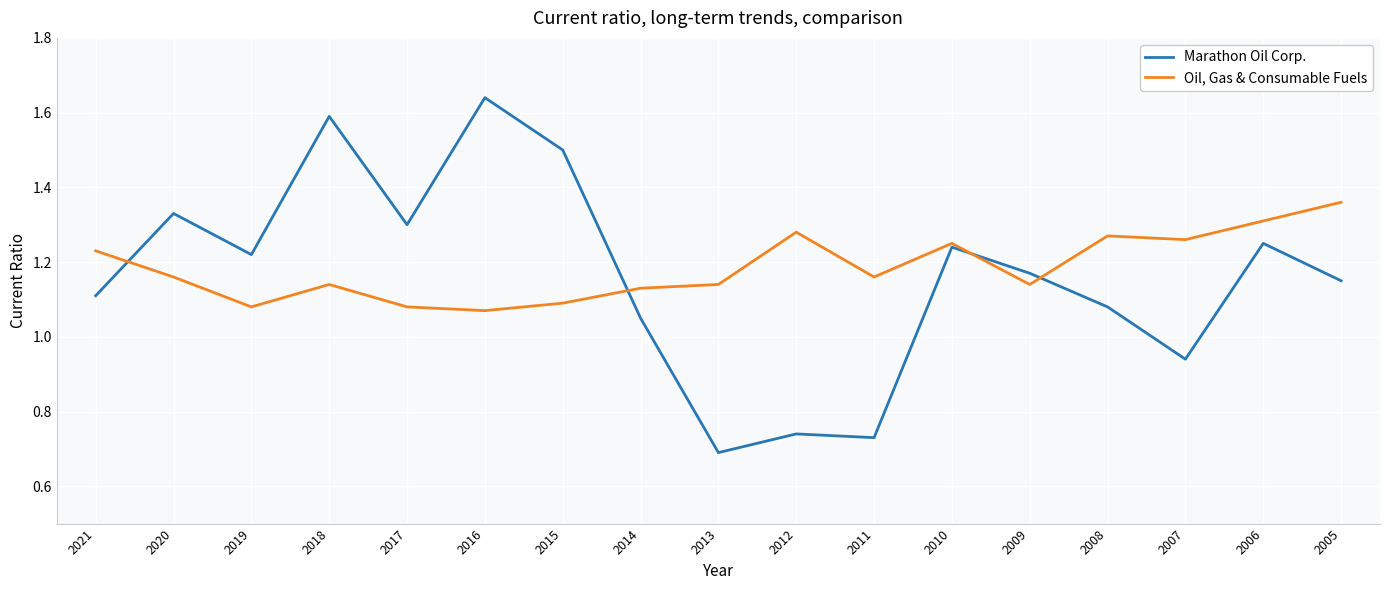

Rank the series by their average value, from highest to lowest.

Oil, Gas & Consumable Fuels, Marathon Oil Corp.